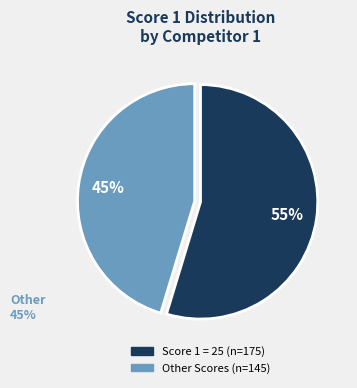

Is there any slice that represents more than half of the pie?

Yes